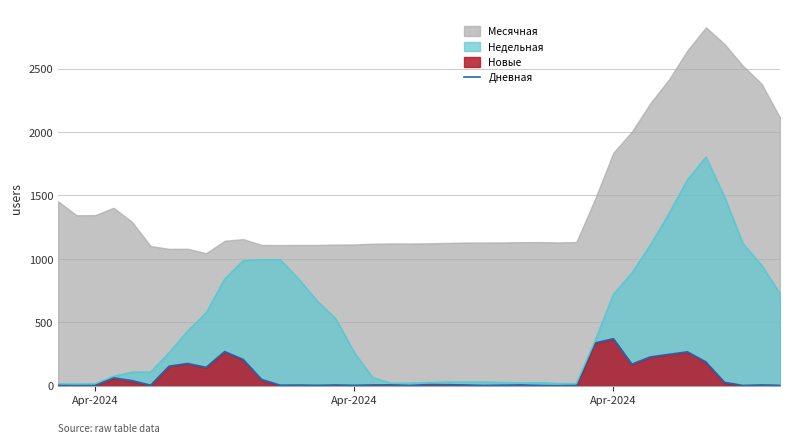

How many categories are shown in the chart?

40